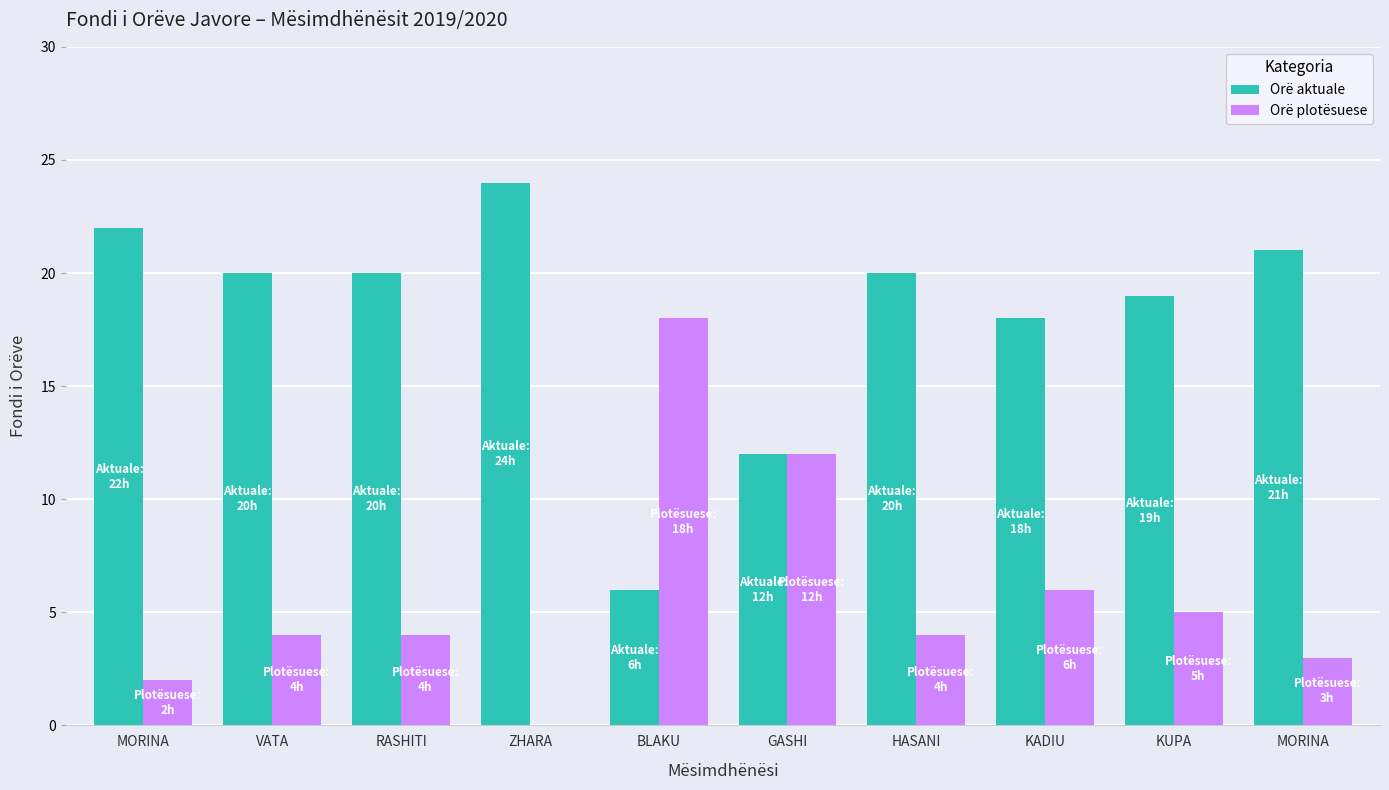

What is the difference between the second highest and minimum values in the Orë plotësuese series?

12